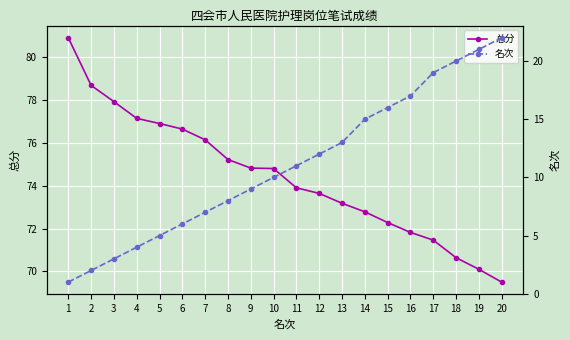

Is it true that 名次 equals 1.3 at 2?

False